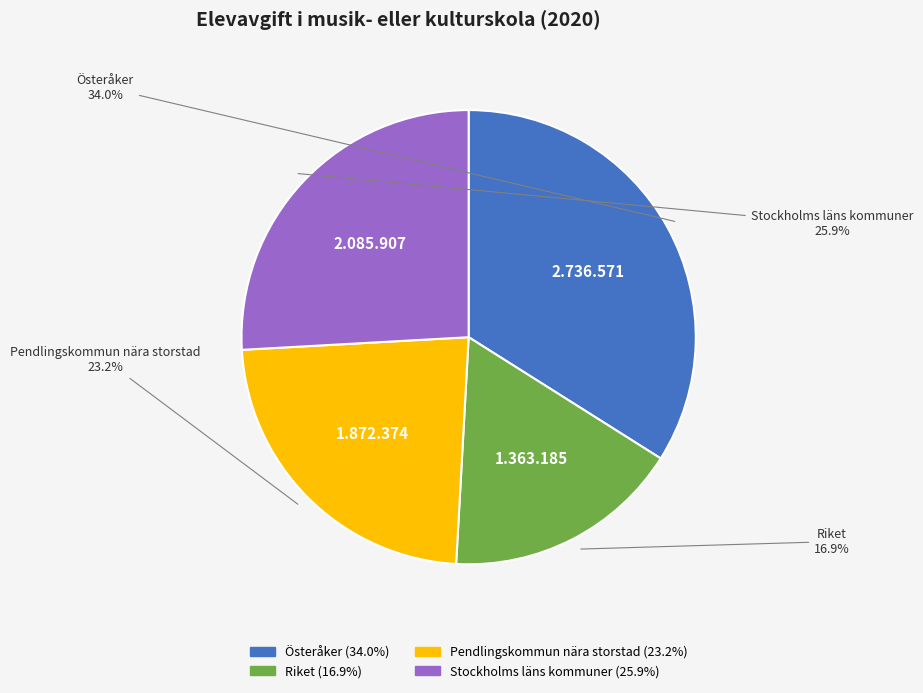

To the nearest percent, what is the difference between the Riket and Stockholms läns kommuner slice percentages?

9%